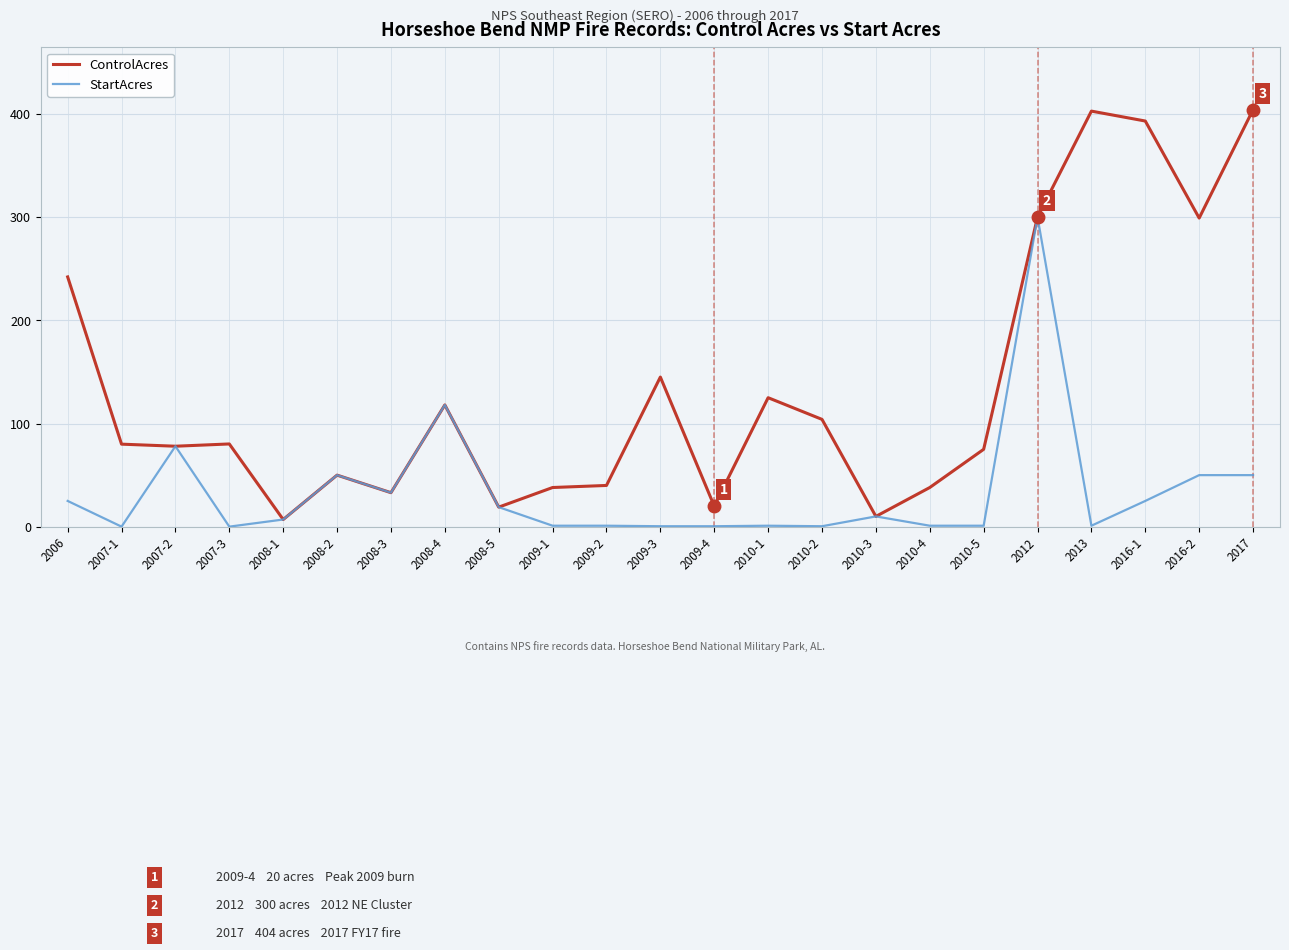

How many lines are shown in the chart?

2